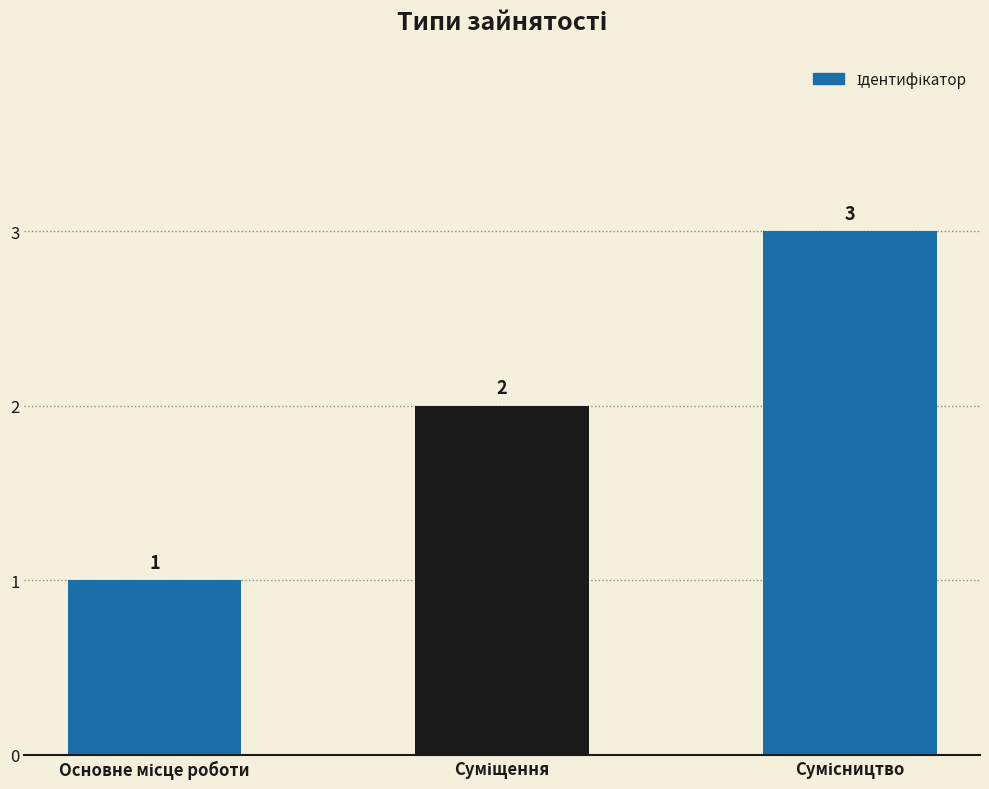

What is the sum of all values?

6